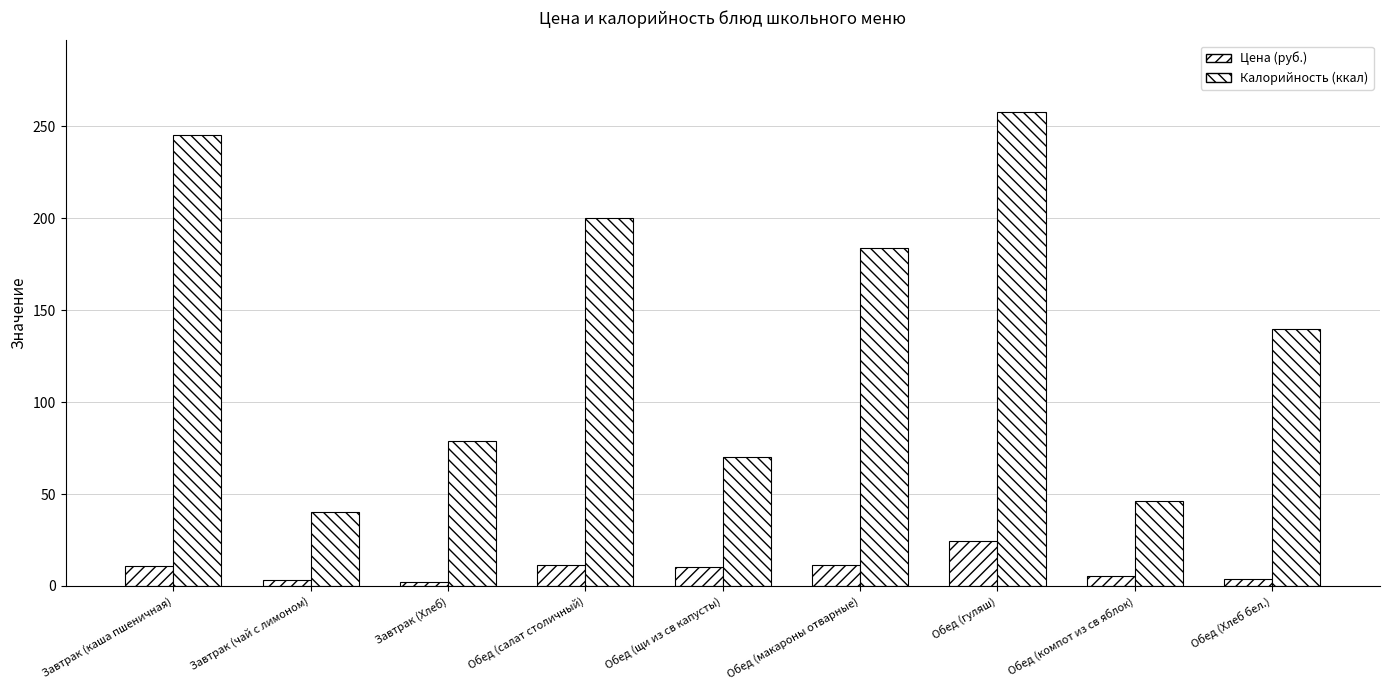

How many values in the Калорийность (ккал) series are below 140?

4